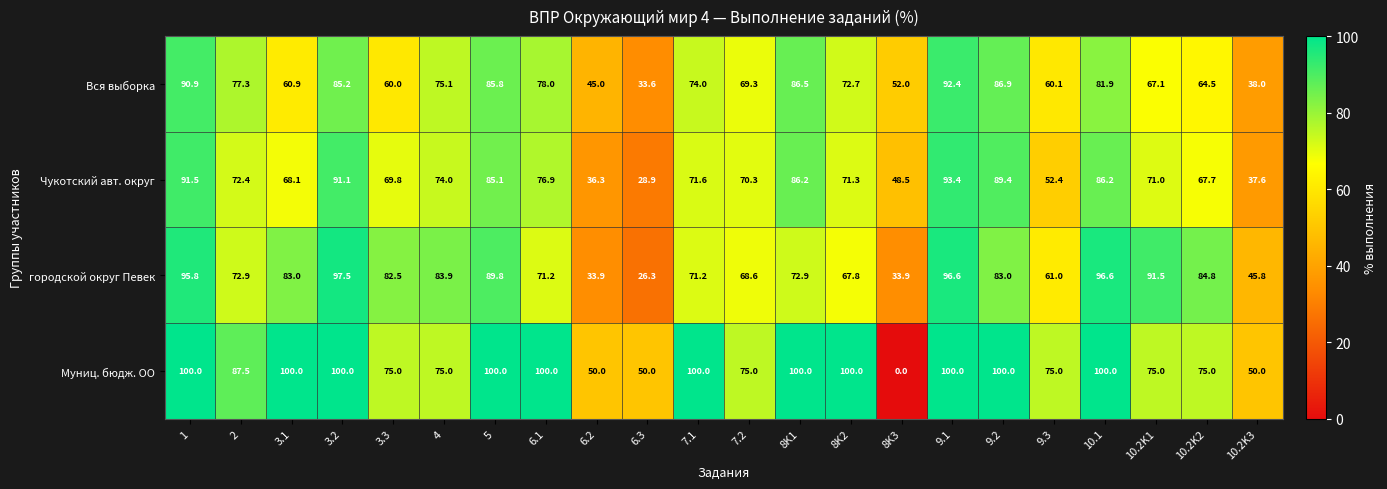

What is the spread (max minus min) of values at 5?

14.9